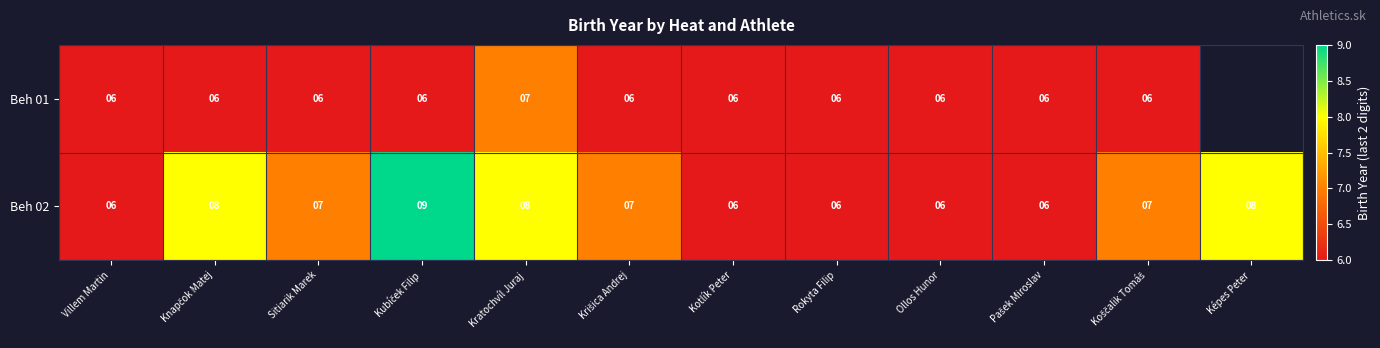

How many data points in Beh 02 are less than 7?

5